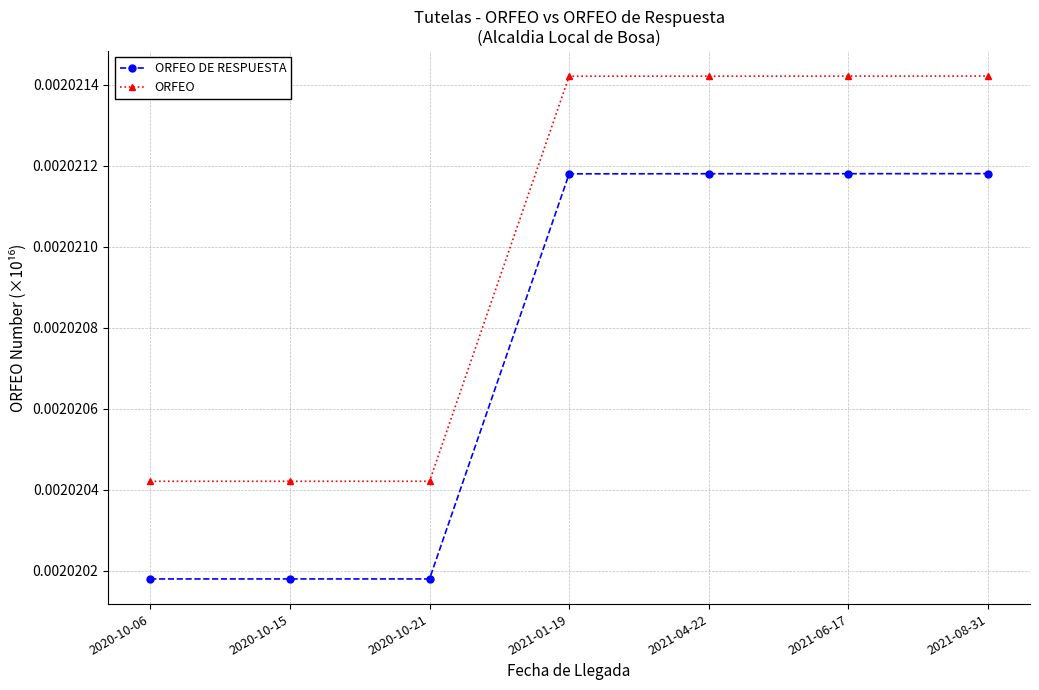

How many lines are shown in the chart?

2